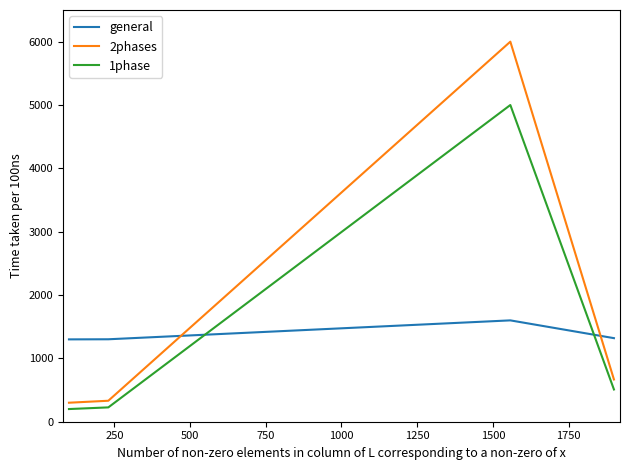

Which series has the largest range (max minus min)?

2phases